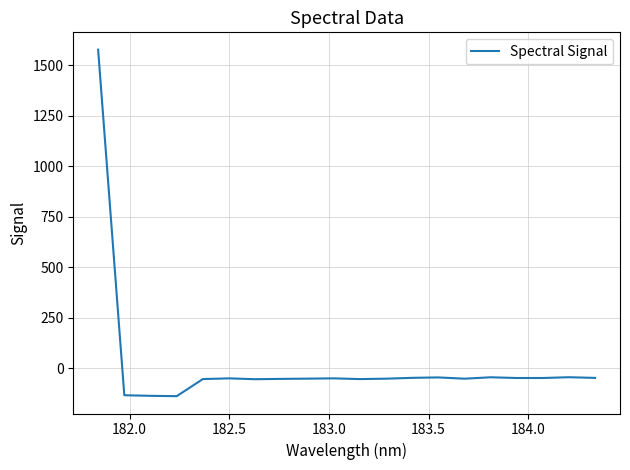

Is this an area chart (filled region under the line)?

No